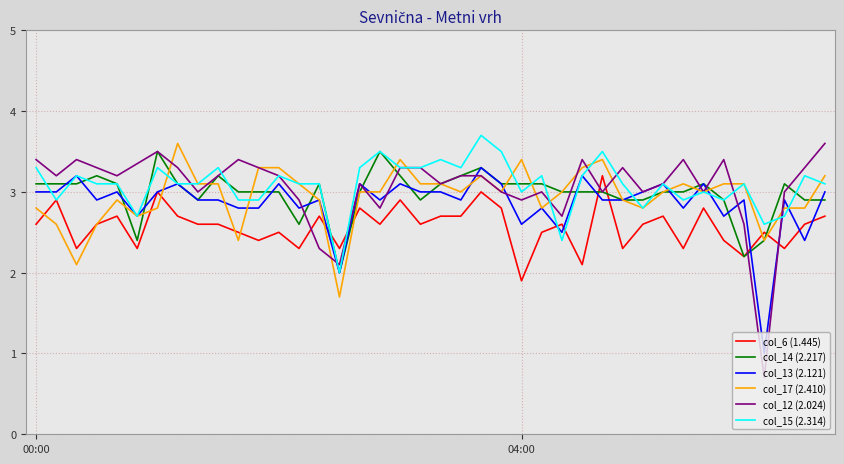

Is the value of col_6 (1.445) at 1999/02/26 05:40 greater than the value of col_15 (2.314) at 1999/02/26 02:40?

No